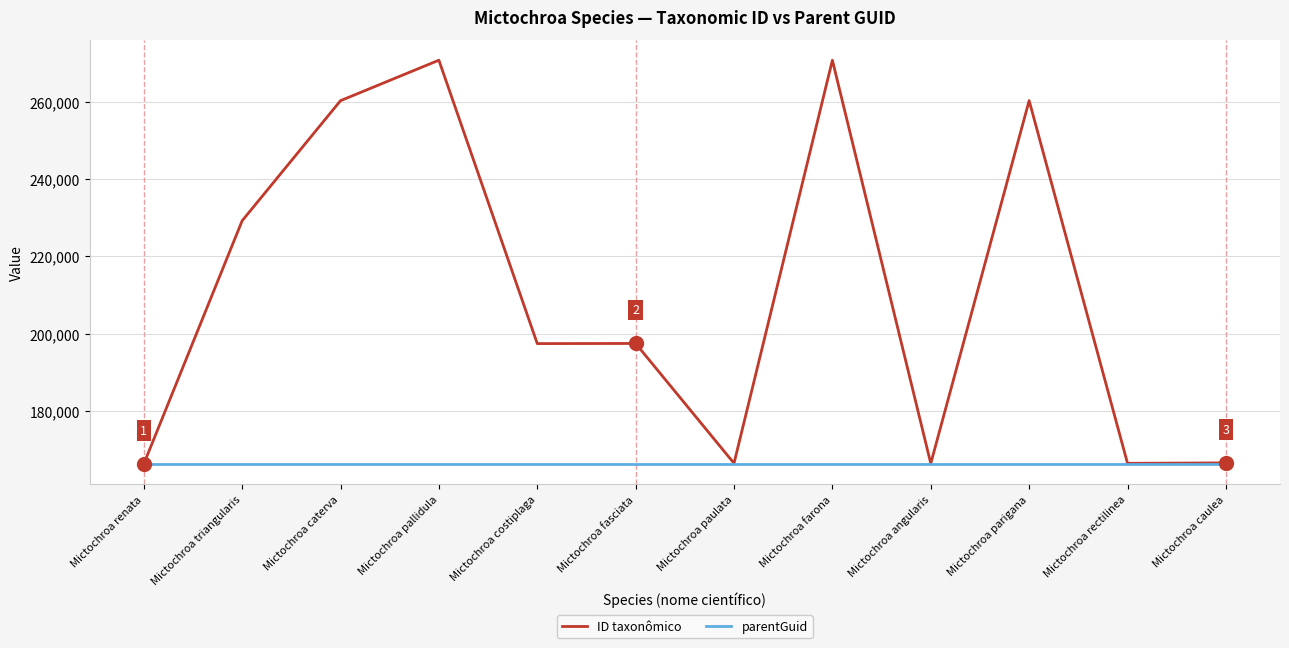

Which series has the largest total across all categories?

ID taxonômico